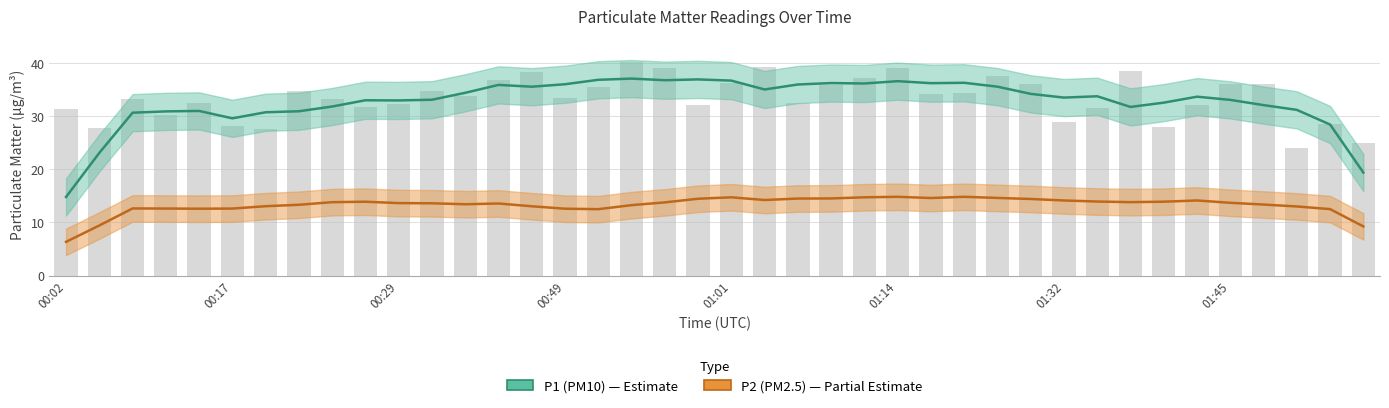

What are all the series names shown in the legend?

P1 (PM10), P2 (PM2.5)